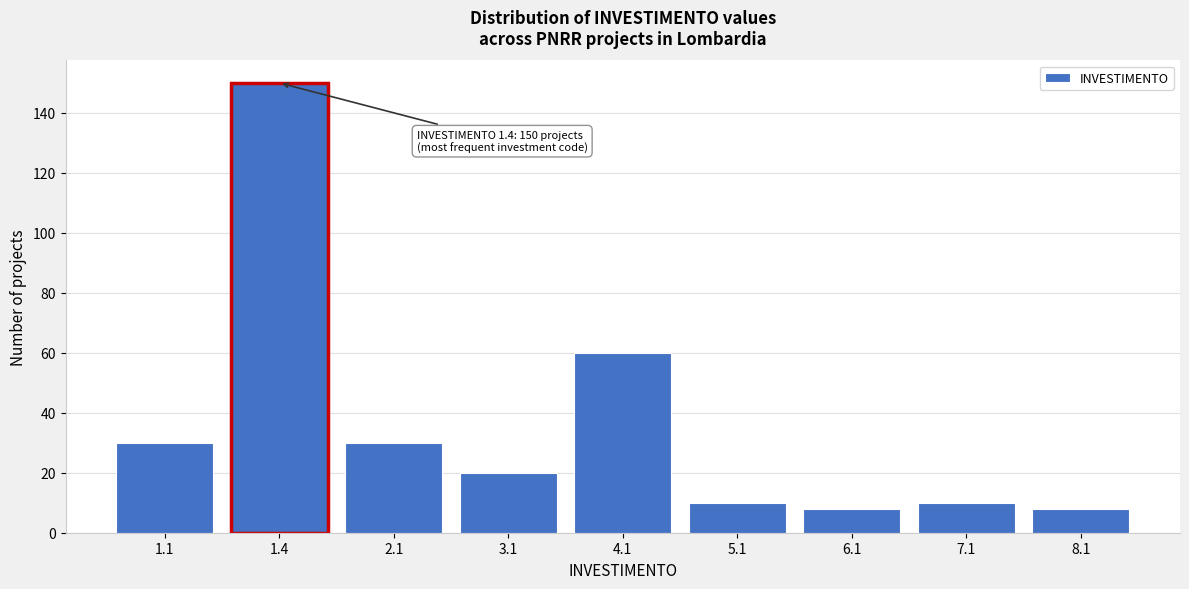

Reading right to left, list all the values displayed in this chart.

8.1=8	7.1=10	6.1=8	5.1=10	4.1=60	3.1=20	2.1=30	1.4=150	1.1=30